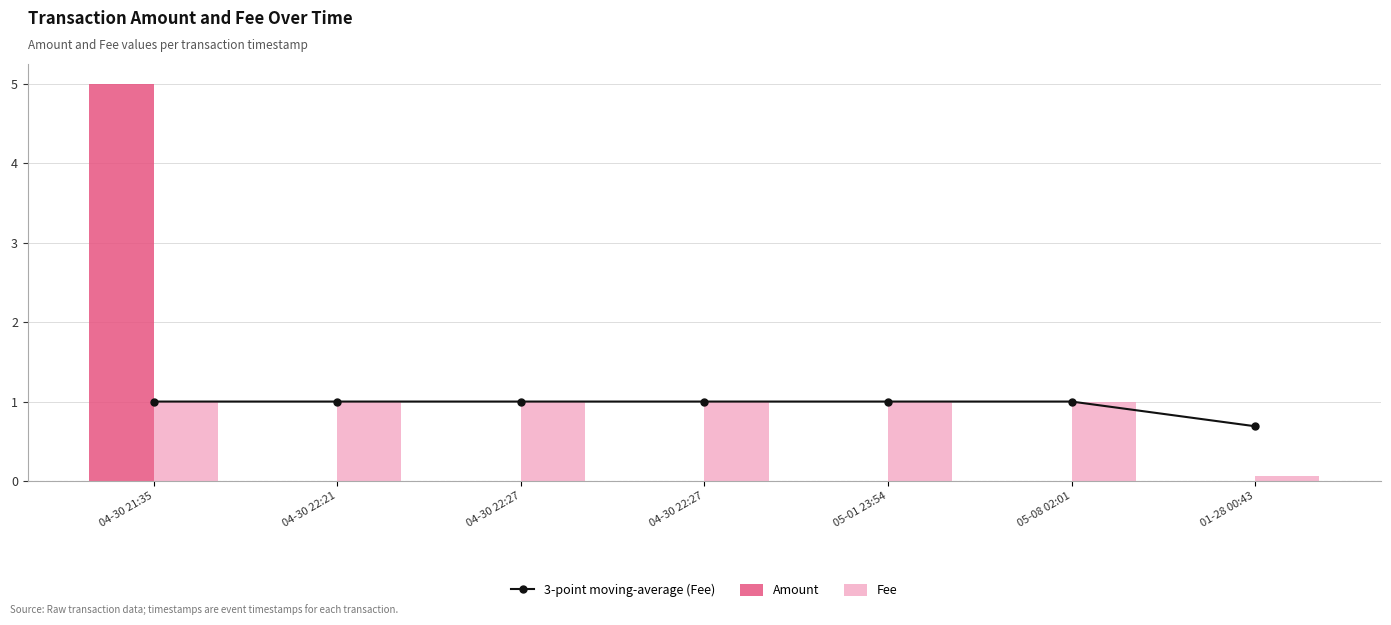

Is it true that Amount equals 1.5 at 04-30 21:35?

False